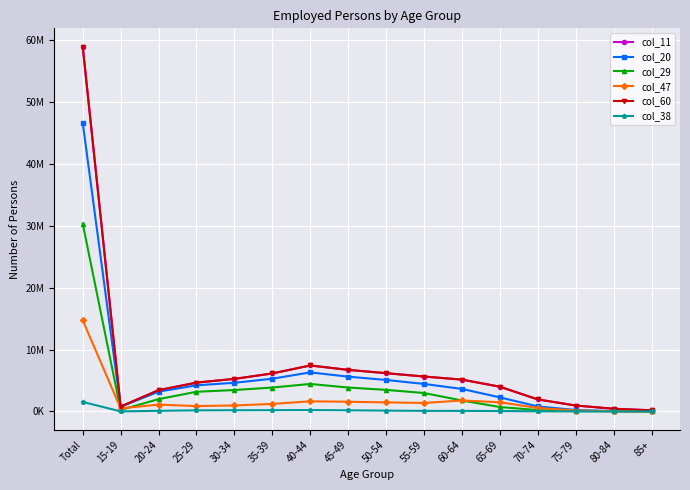

In col_11, how many points are higher than both neighbors (excluding endpoints)?

1